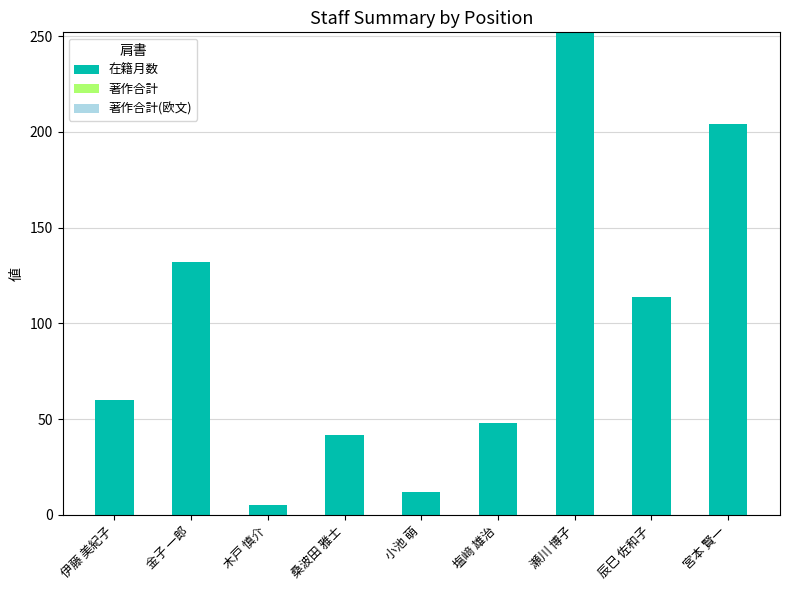

Reading left to right, what are all the values shown in this chart?

伊藤 美紀子=60	金子 一郎=132	木戸 慎介=5	桑波田 雅士=42	小池 萌=12	塩﨑 雄治=48	瀬川 博子=252	辰巳 佐和子=114	宮本 賢一=204